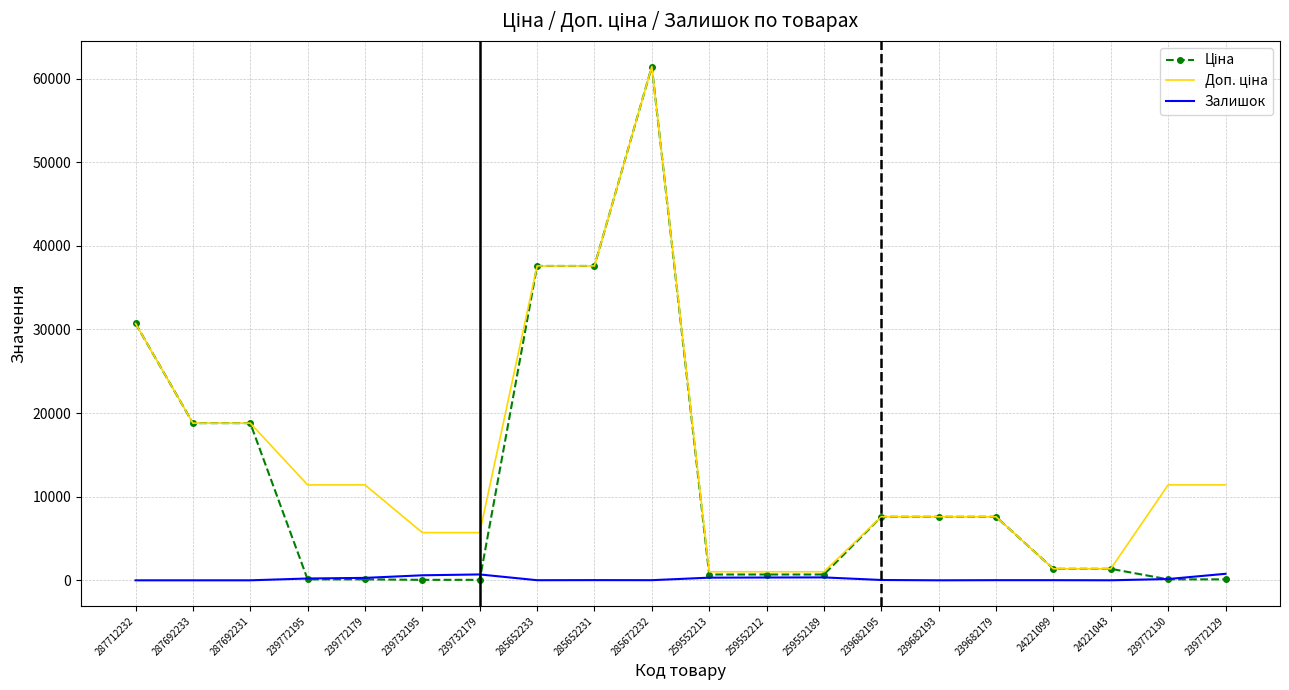

Is it true that Залишок equals 601.0 at 239732195?

True